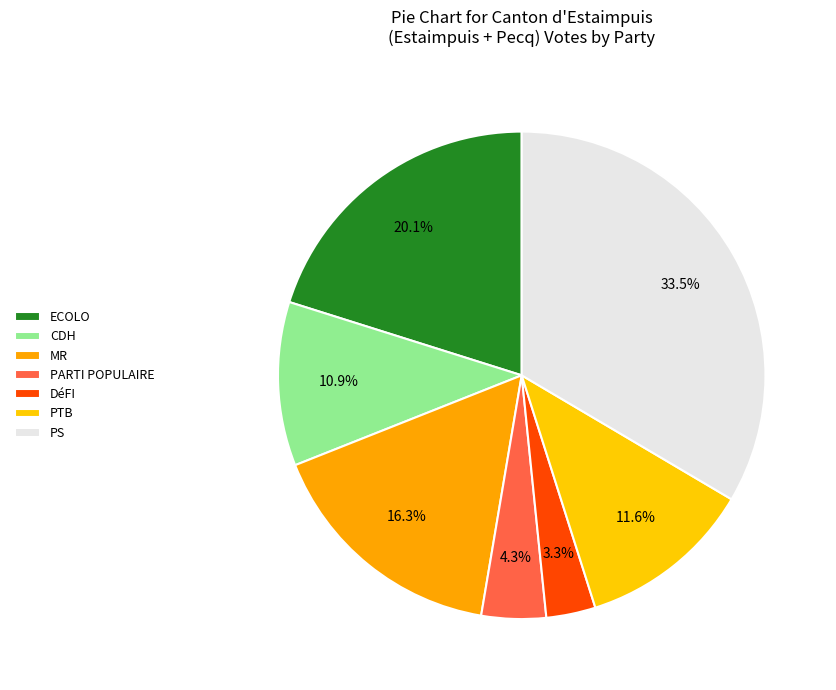

To the nearest percent, what percentage of the pie is DéFI?

3%